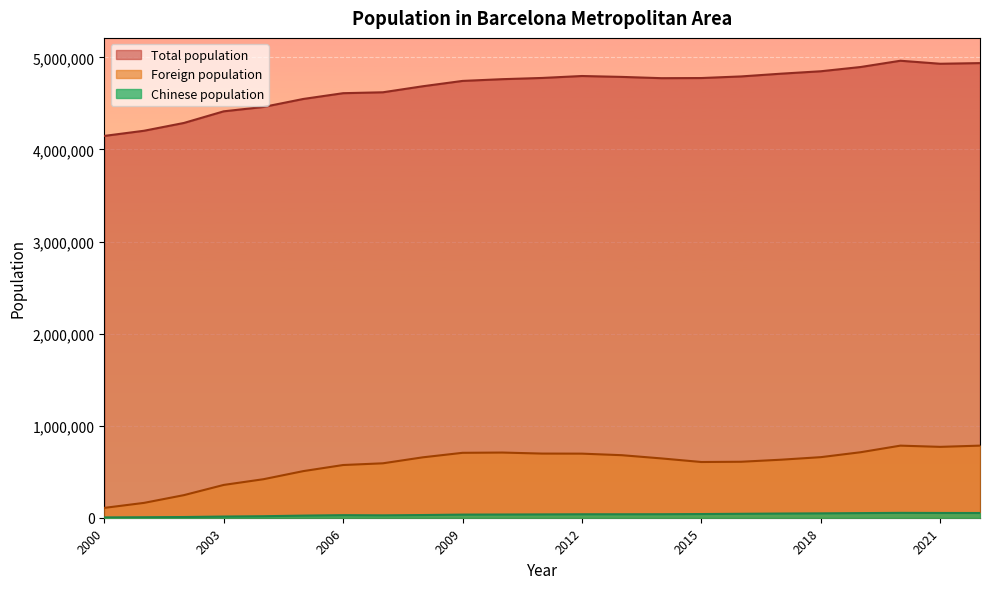

True or false: Chinese population and Total population cross at least once.

False